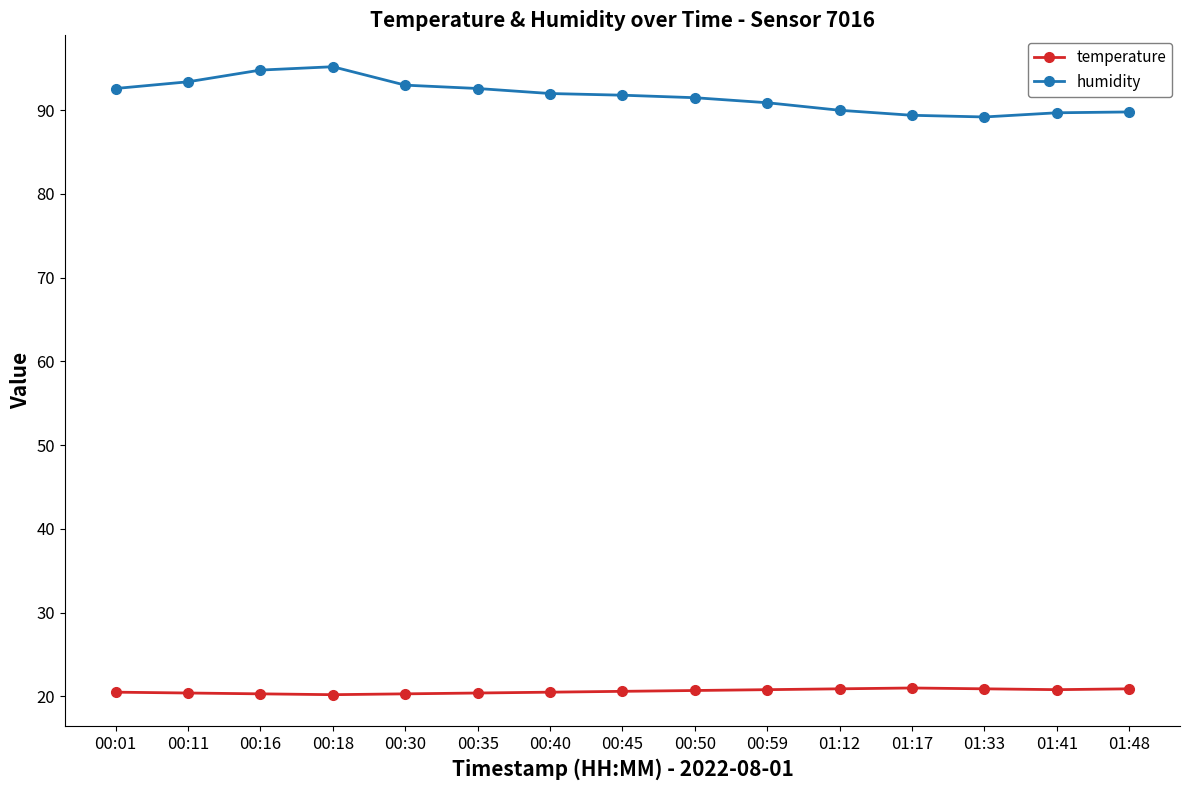

What is the maximum value for humidity?

95.2